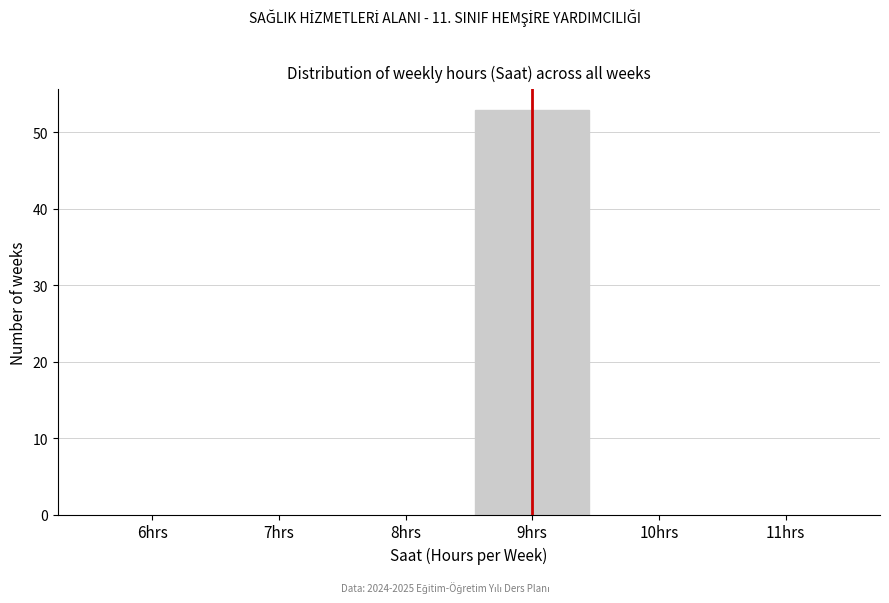

Reading left to right, what are all the values shown in this chart?

6hrs=0	7hrs=0	8hrs=0	9hrs=53	10hrs=0	11hrs=0